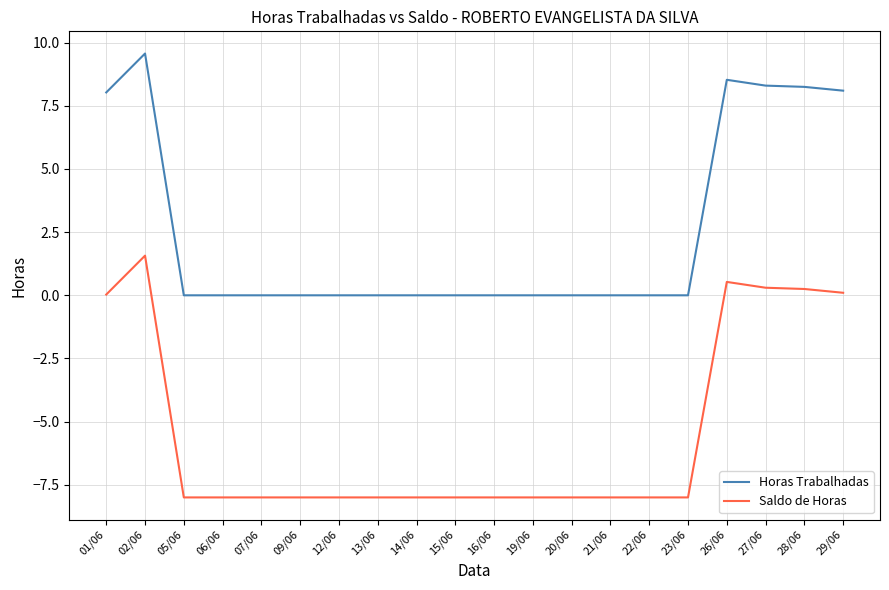

True or false: Horas Trabalhadas has a value of 5.5 at 09/06.

False